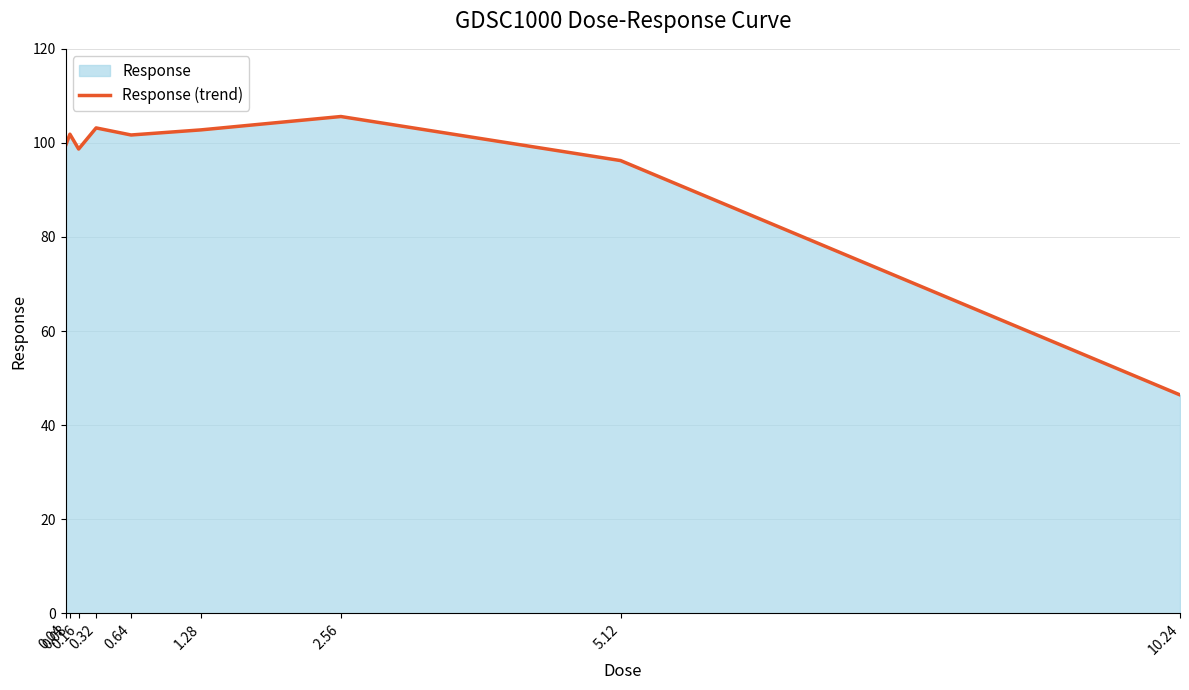

The chart shows a value of 30.2 at 10.24. True or false?

False